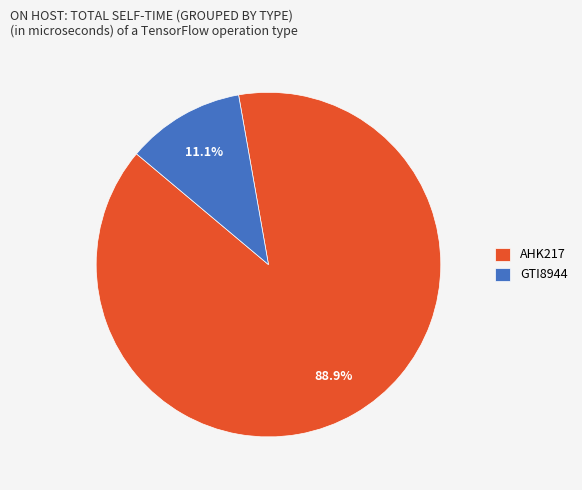

To the nearest percent, what is the average slice percentage?

50%